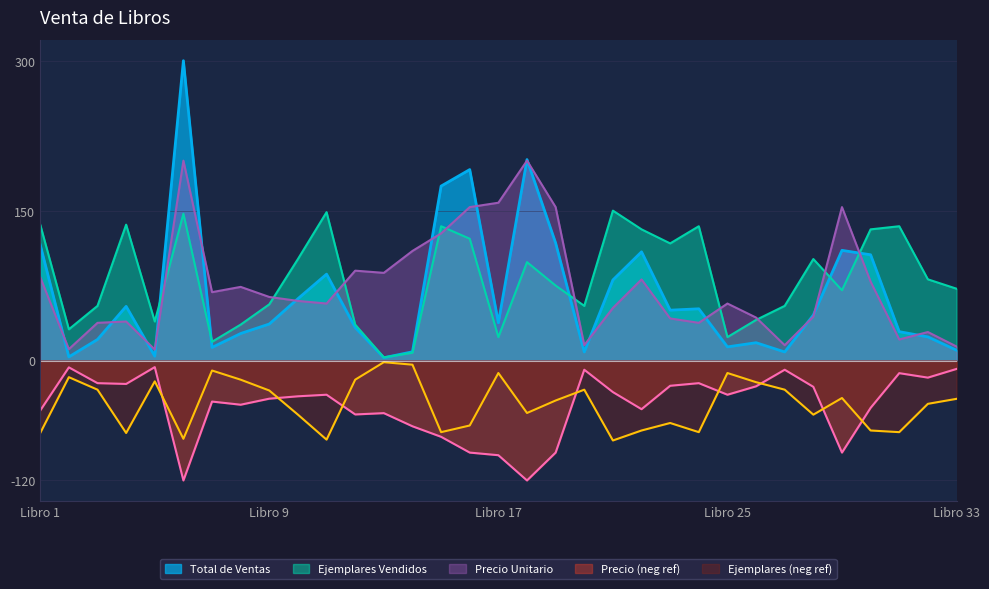

True or false: Ejemplares Vendidos and Precio Unitario cross at least once.

True